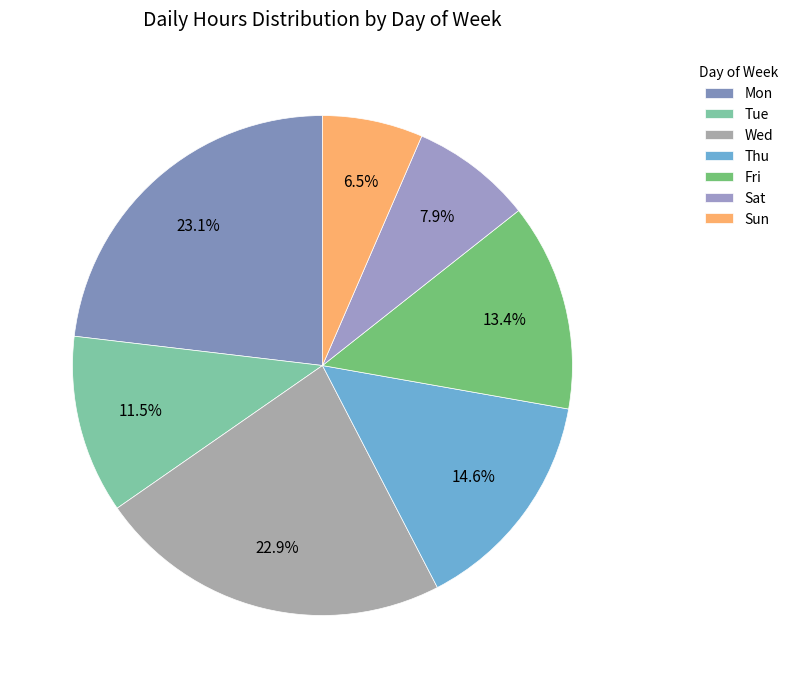

Combined, what portion of the pie is Thu and Mon?

37.7%